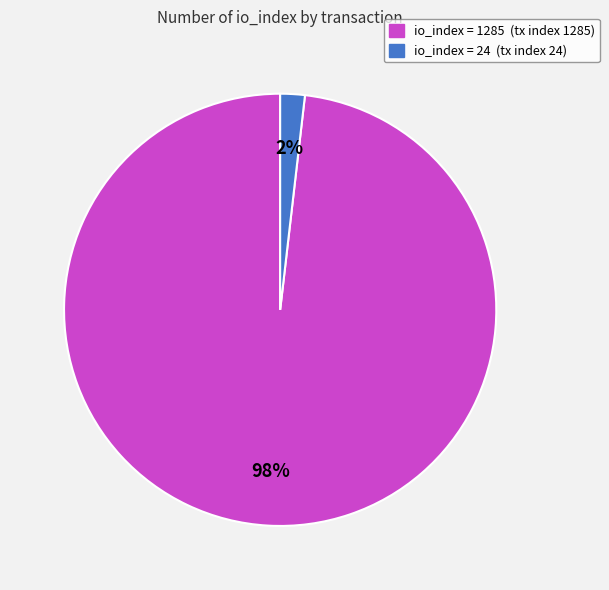

Is there a majority slice in this chart?

Yes